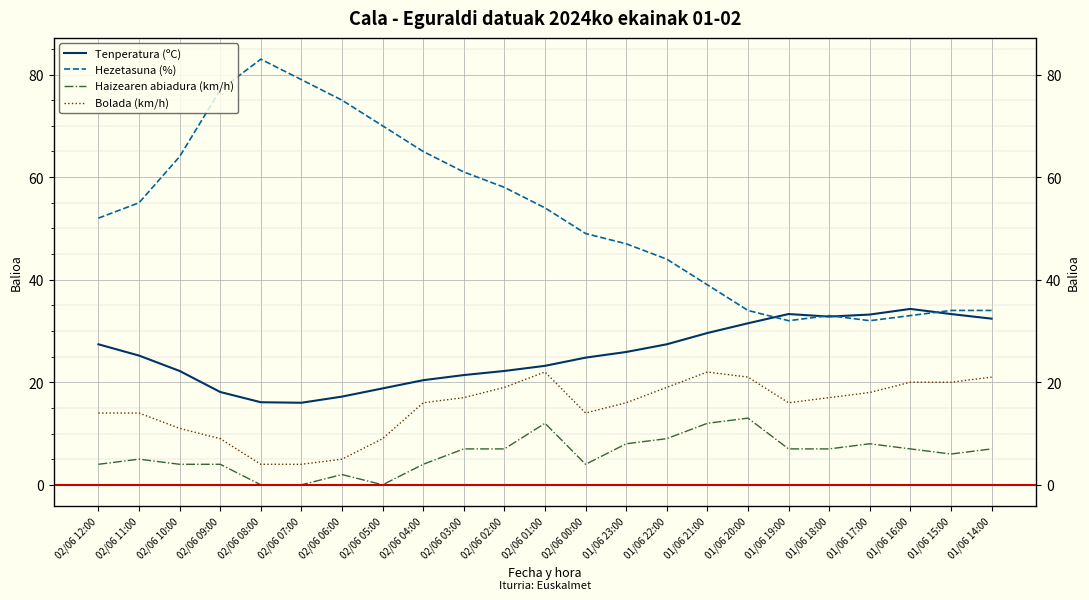

What is the sum of the Hezetasuna (%) values at 02/06 09:00 and 01/06 16:00?

110.0